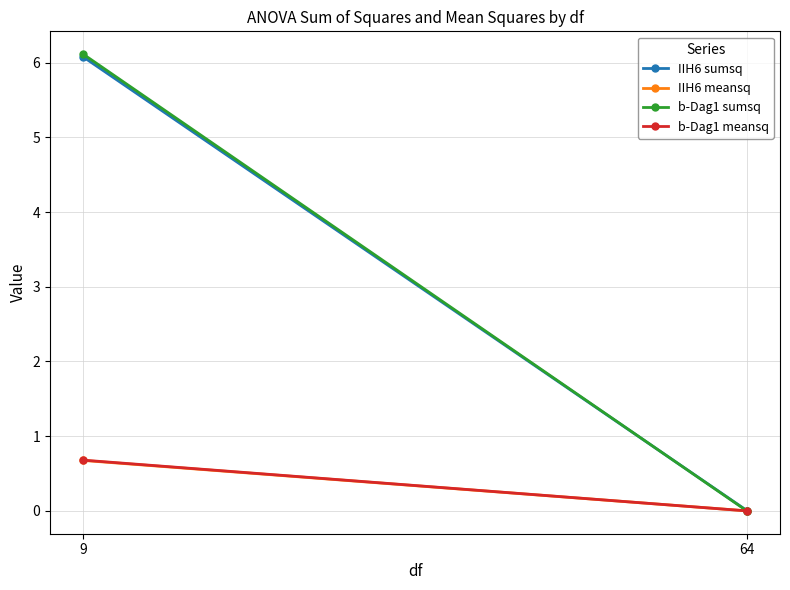

How many lines are shown in the chart?

4